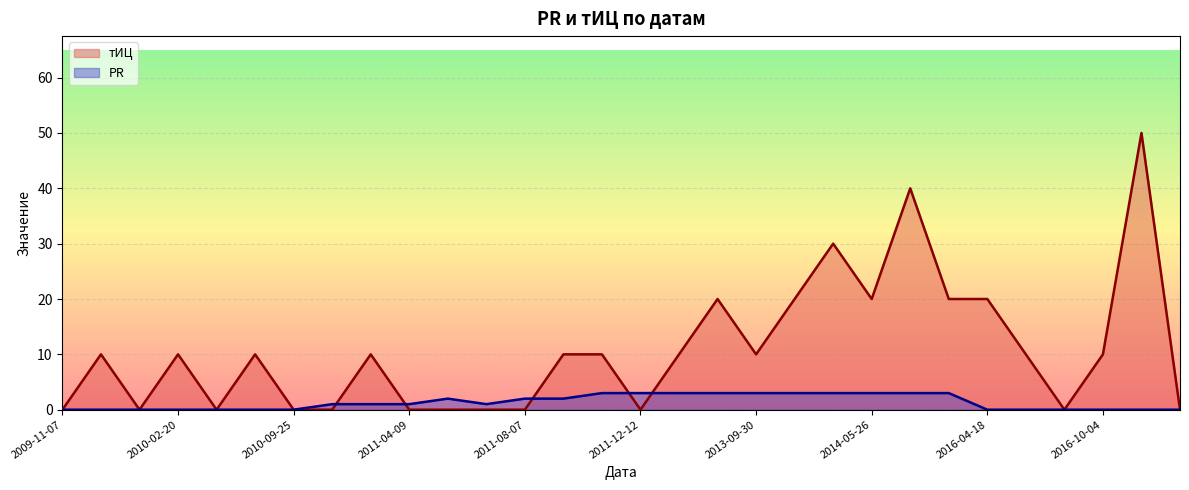

How many values in the тИЦ series exceed 10?

8